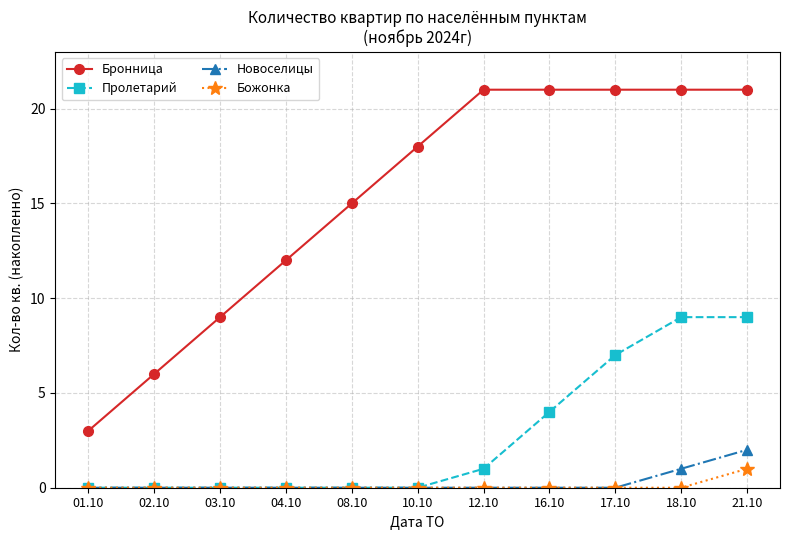

At which category is the sum across all series the highest?

21.10